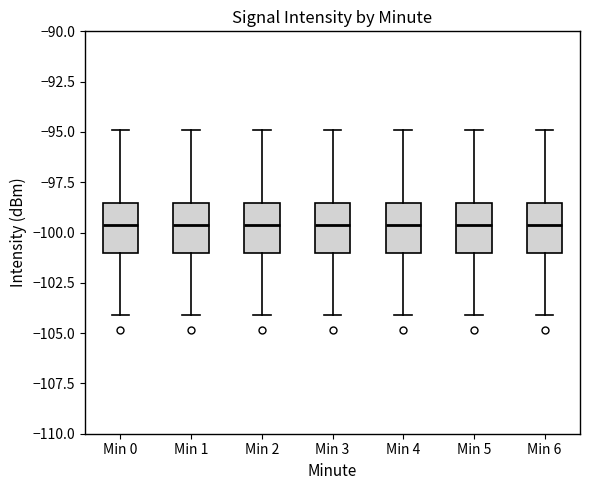

Where is the upper edge of the box for Min 6 on the y-axis? The values are not printed on the chart, so give them approximately, as read against the axis.

-98.5